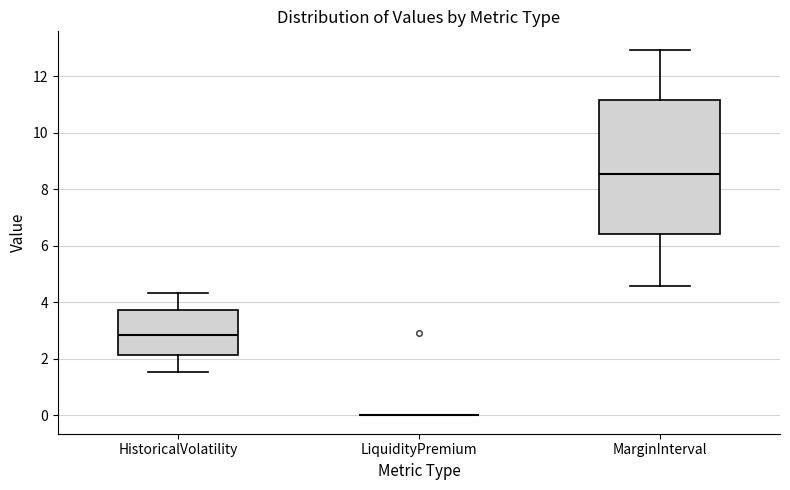

Reading left to right, transcribe this box plot: for each box, give where its median line is, the range the box spans, and where its two whiskers end, as read against the y-axis. The values are not printed on the chart, so give them approximately, as read against the axis.

HistoricalVolatility: median 2.8, box 2.2 to 3.8, whiskers 1.6 to 4.4
LiquidityPremium: box collapsed to a line at 0.0, whiskers 0.0 to 0.0
MarginInterval: median 8.6, box 6.4 to 11.2, whiskers 4.6 to 13.0